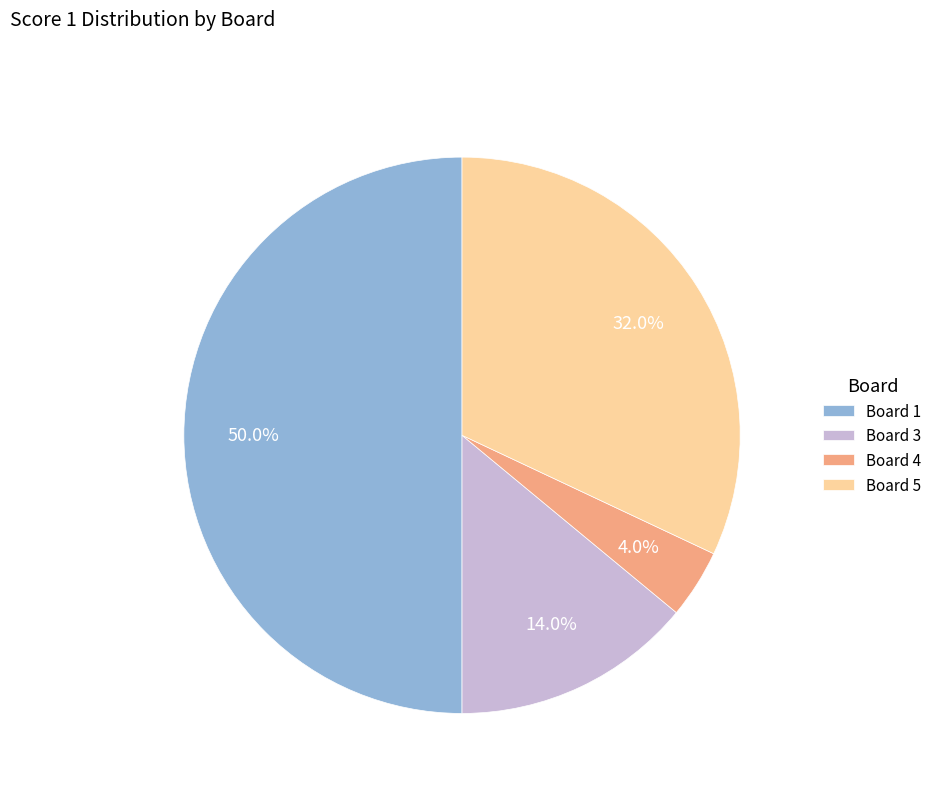

What percentage is NOT represented by Board 1?

50.0%